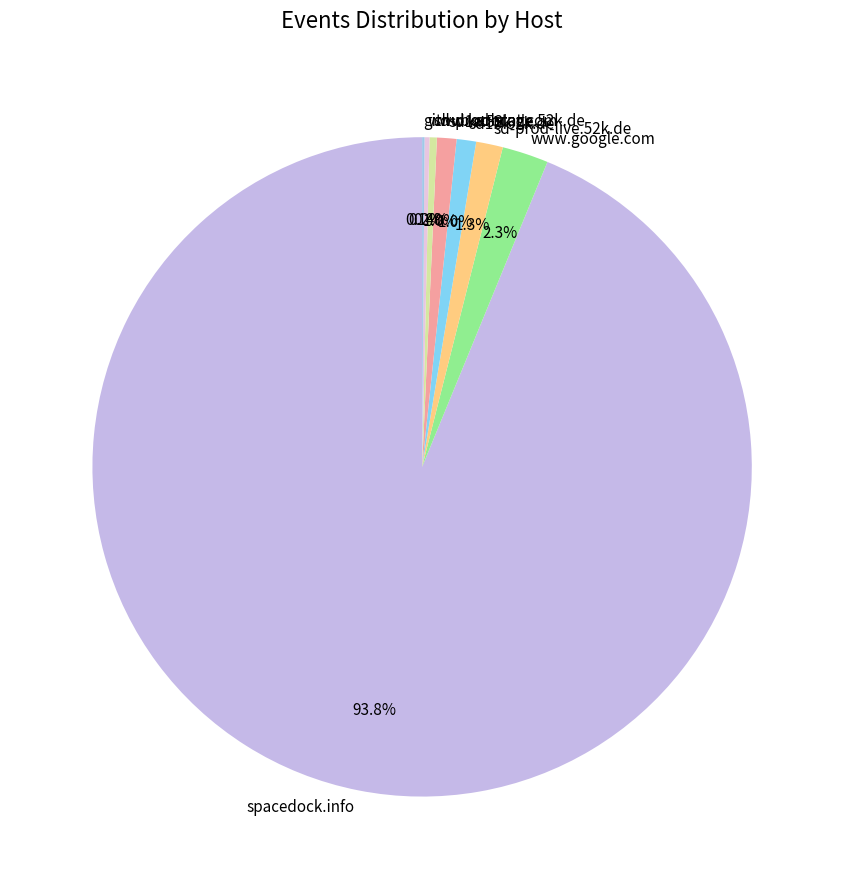

Approximately how many times larger is the value at sd-prod-stage.52k.de compared to sd-prod-live.52k.de?

0.3